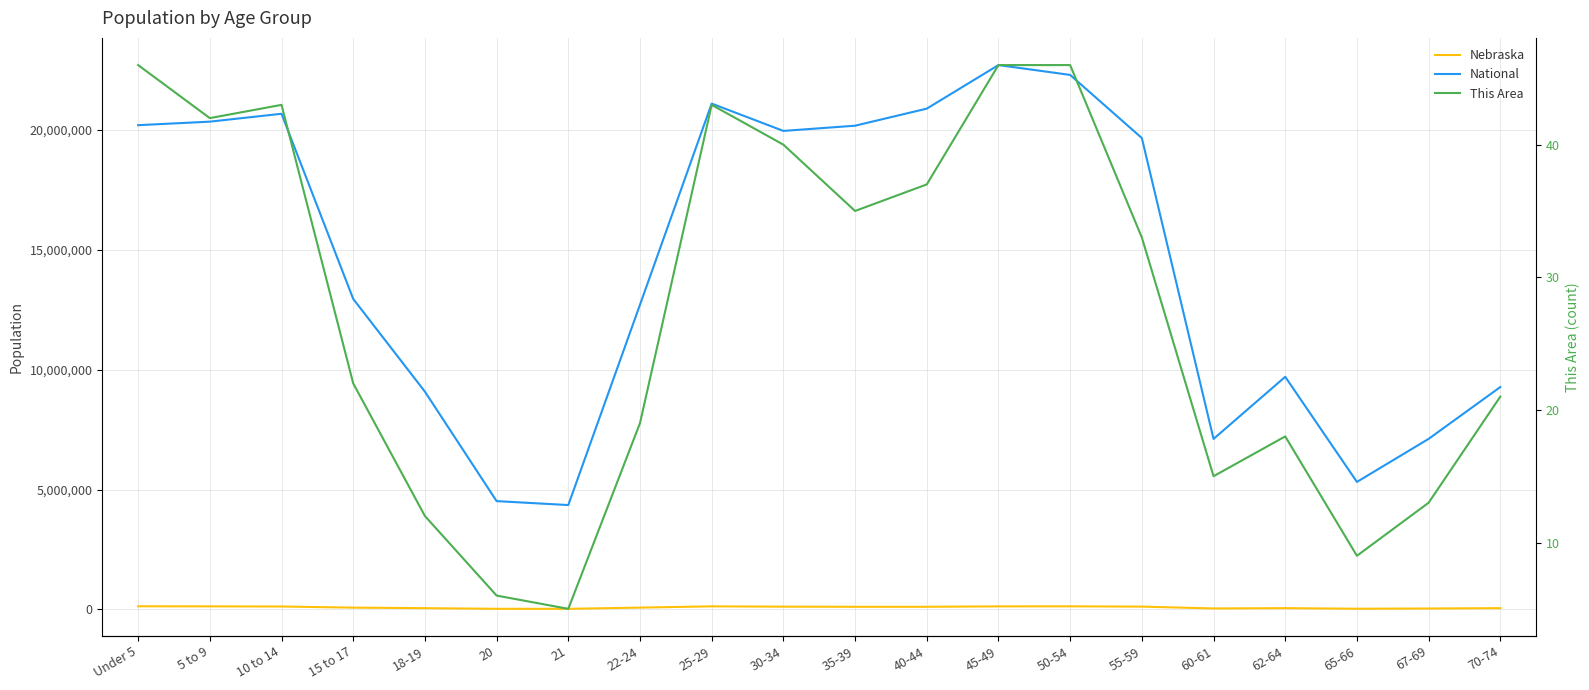

How many lines are shown in the chart?

3